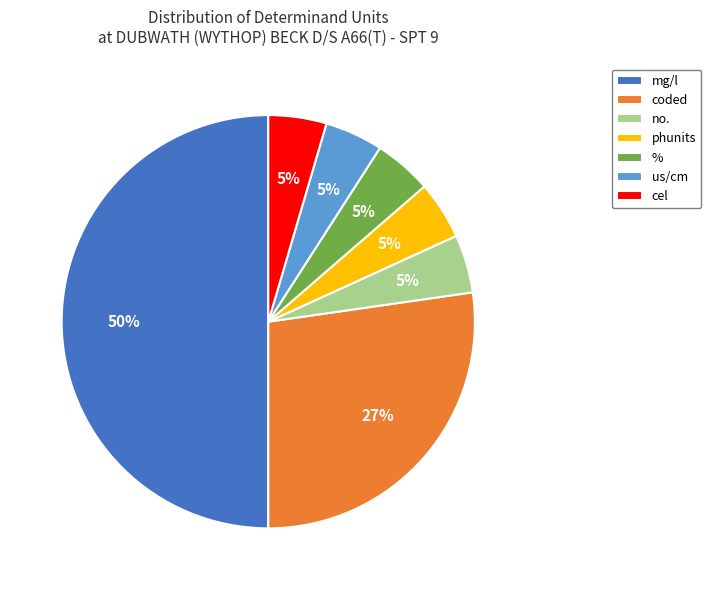

To the nearest percent, what percentage of the pie is cel?

5%